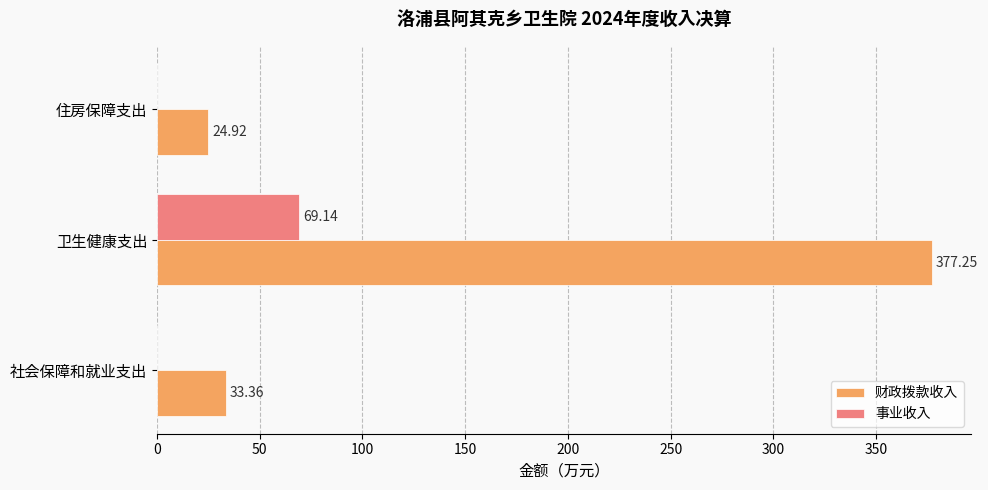

What is the total value across all series at 住房保障支出?

24.9